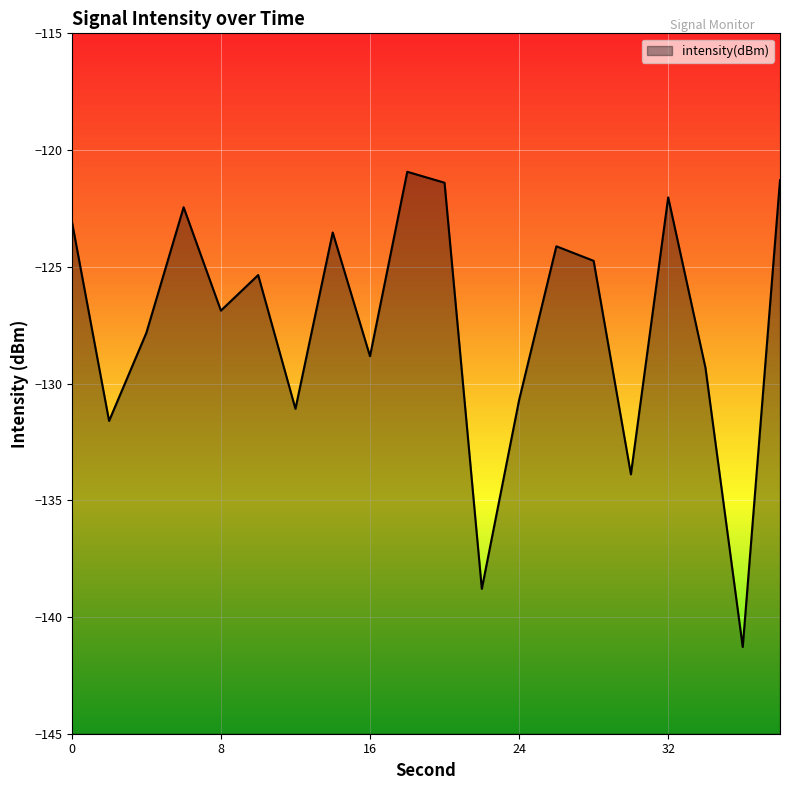

List the labels in order of value, largest first.

18, 38, 20, 32, 6, 0, 14, 26, 28, 10, 8, 4, 16, 34, 24, 12, 2, 30, 22, 36